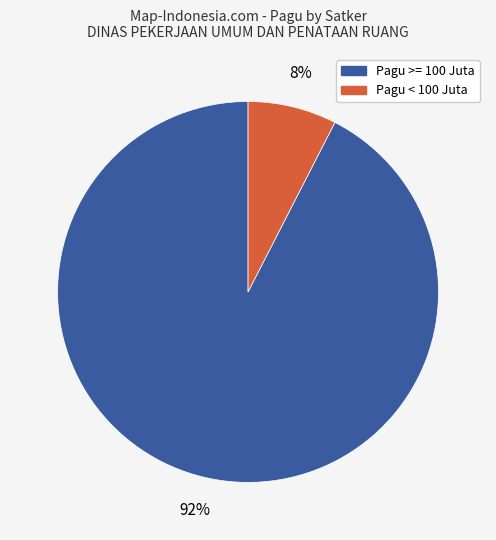

Count the number of slices in the pie.

2